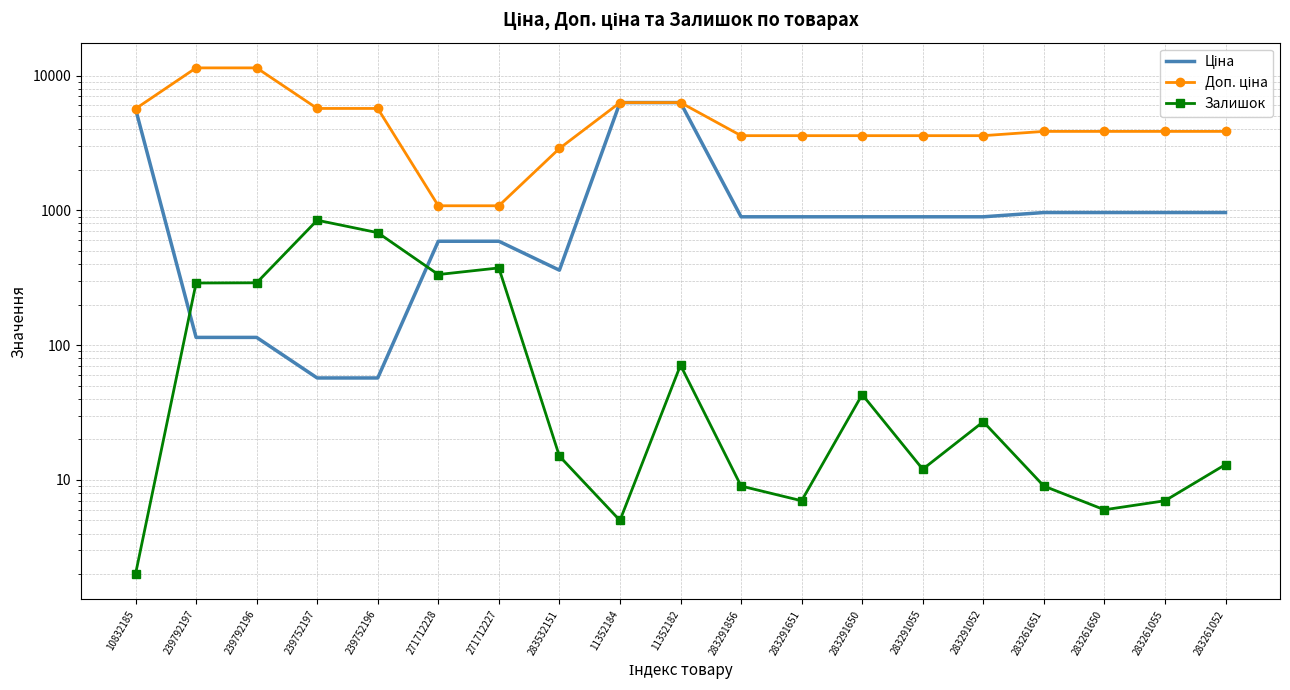

At which category does Ціна reach its first local valley?

283532151